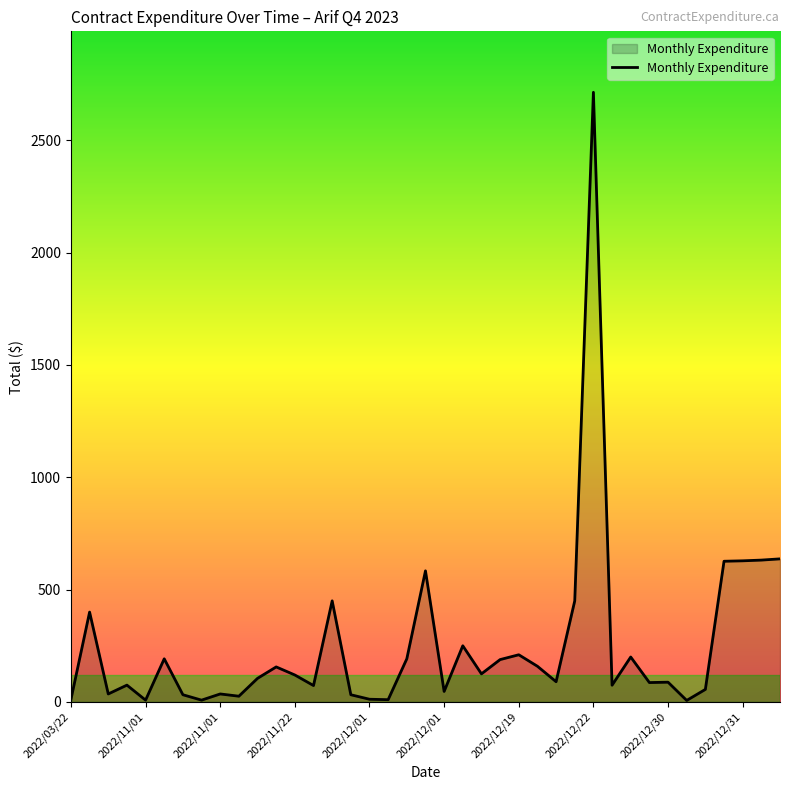

What is the maximum value shown in the chart?

2714.0